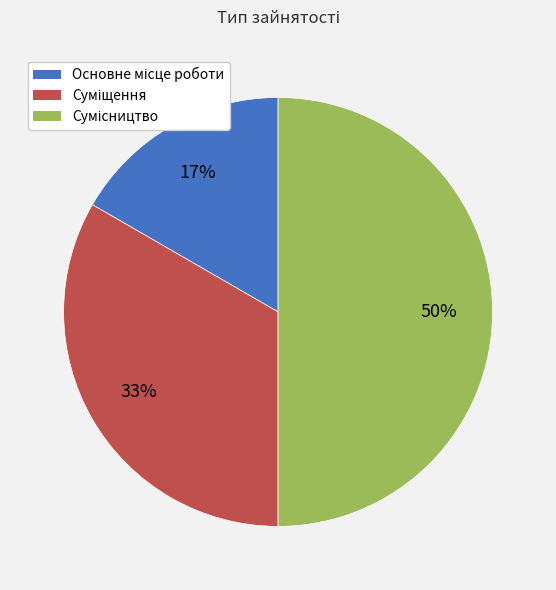

To the nearest percent, what is the average slice percentage?

33%